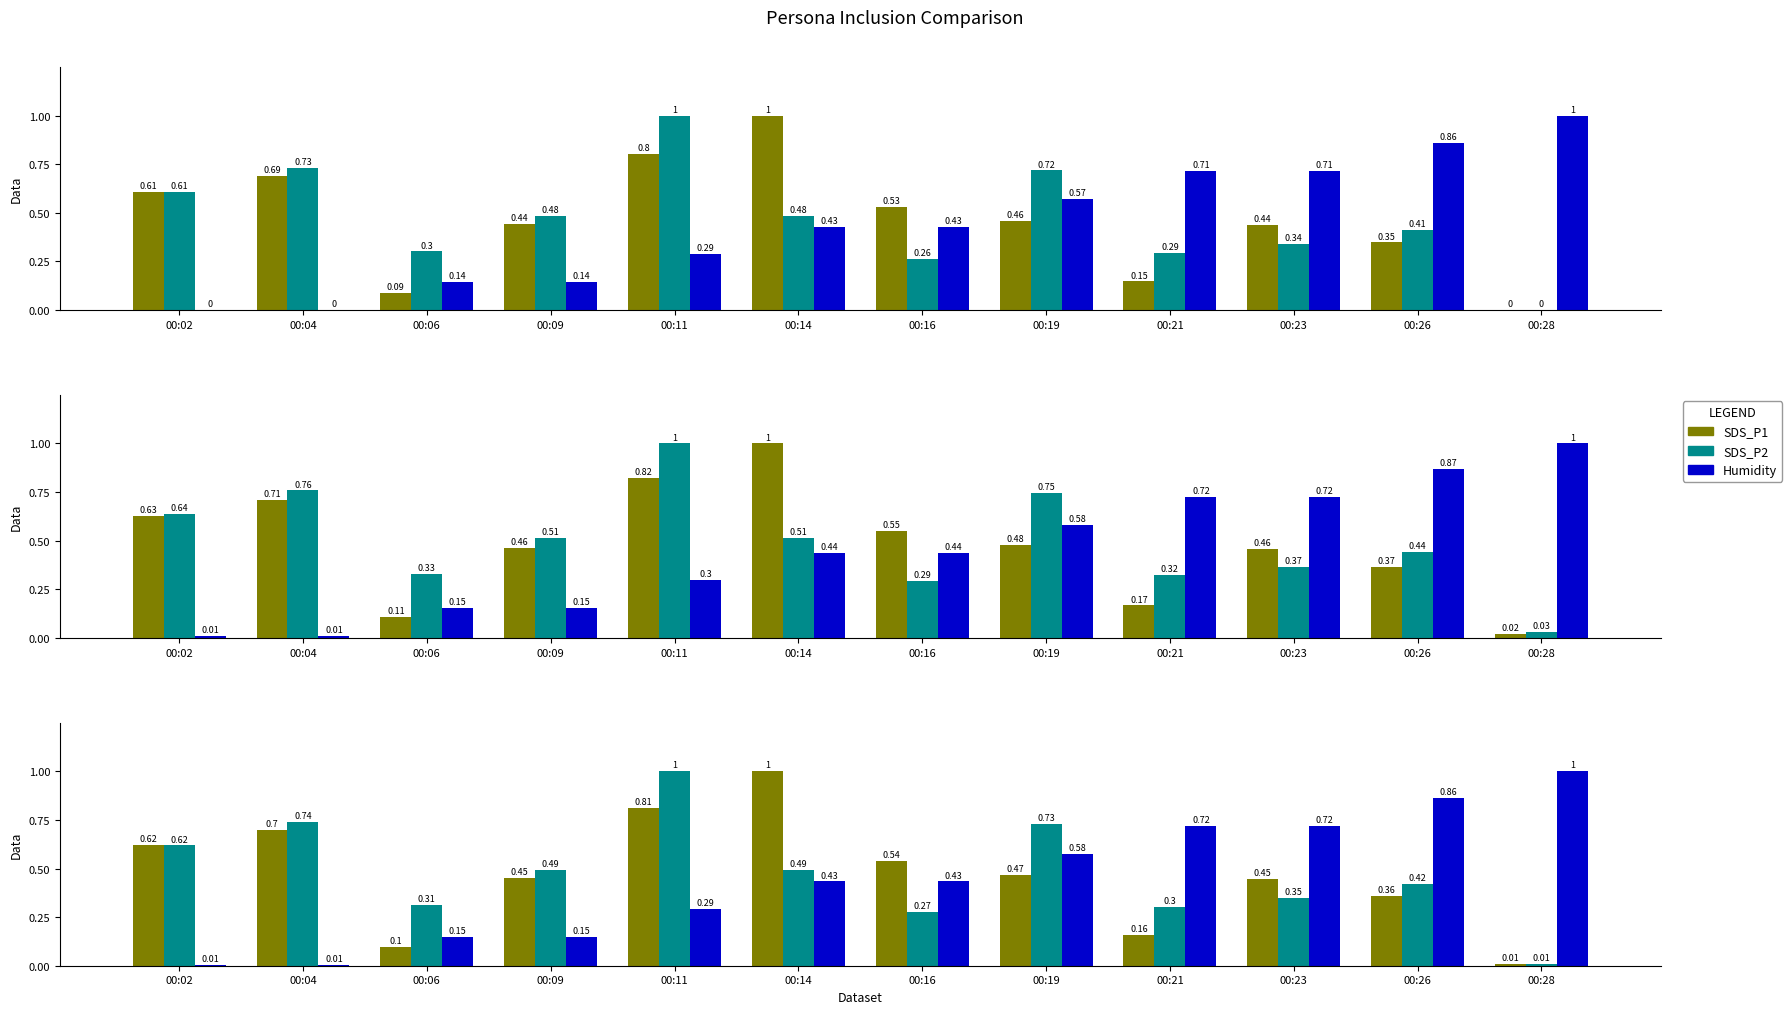

Is it true that Humidity equals 0.6 at 00:14?

False